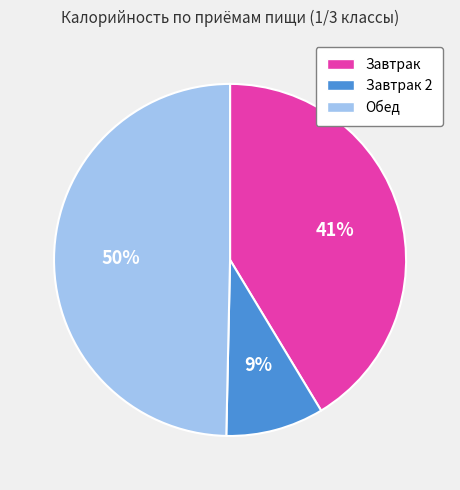

How many segments does this pie chart have?

3